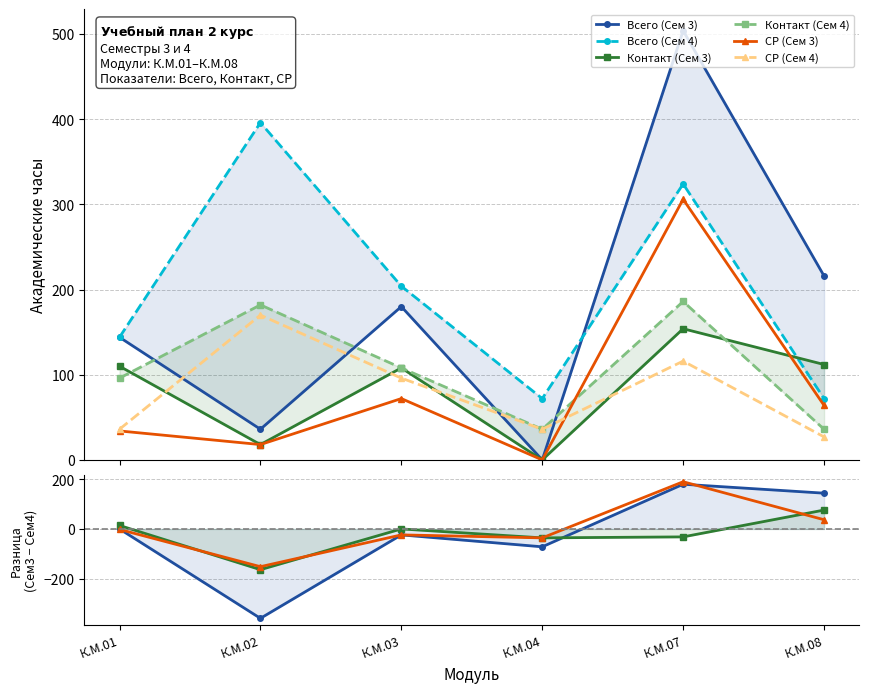

At which label is СР (Сем 4) closest to 98?

К.М.03